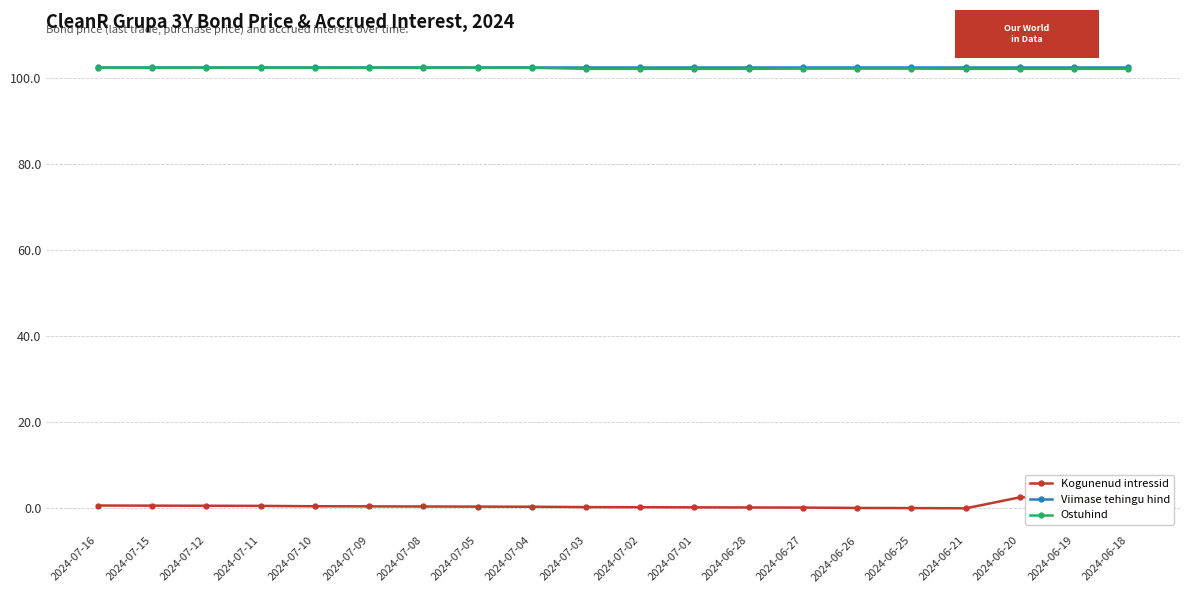

What is the difference between the highest and lowest values at 2024-06-19?

100.4